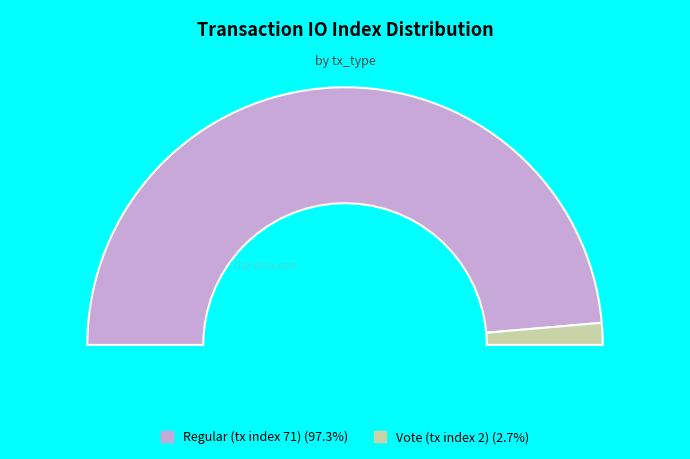

Is it true that Vote (tx index 2) is 1% of the pie?

False